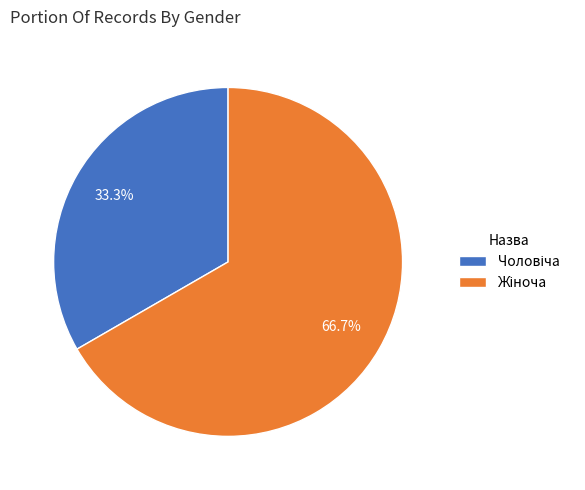

Count the number of slices in the pie.

2